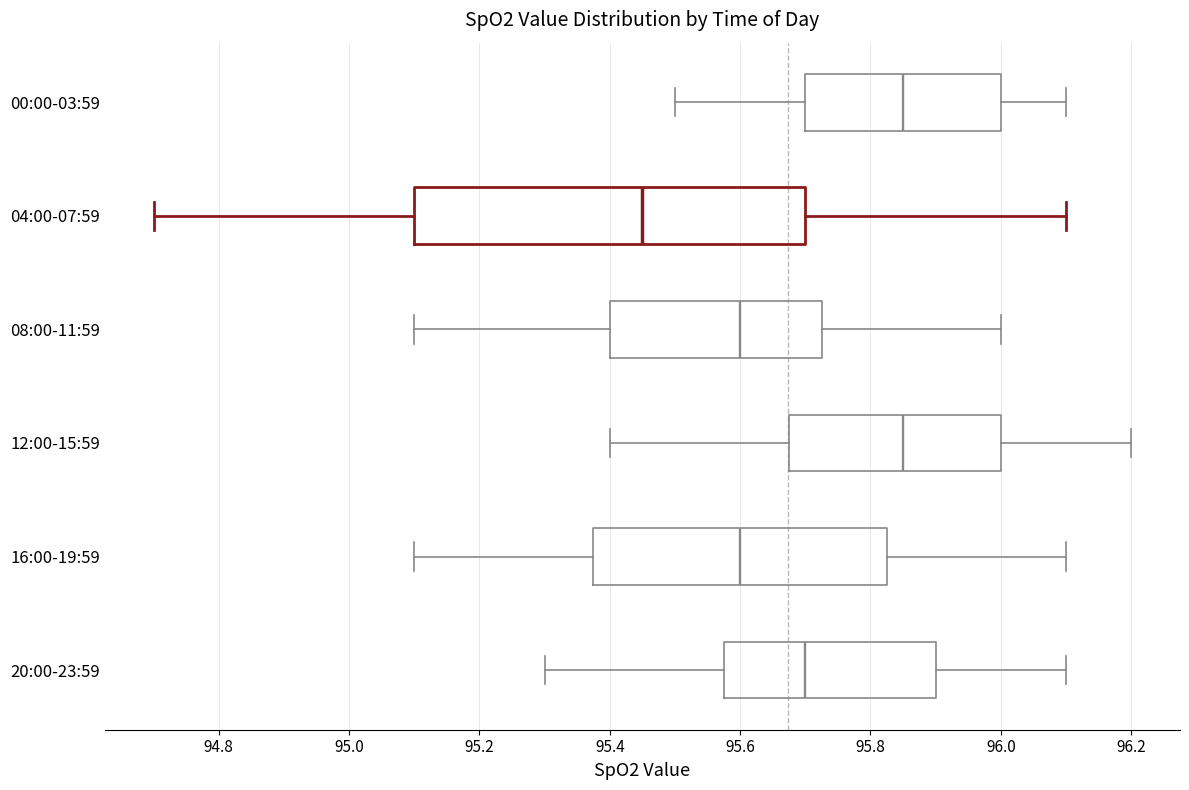

Which box is the widest, from its left edge to its right edge?

04:00-07:59